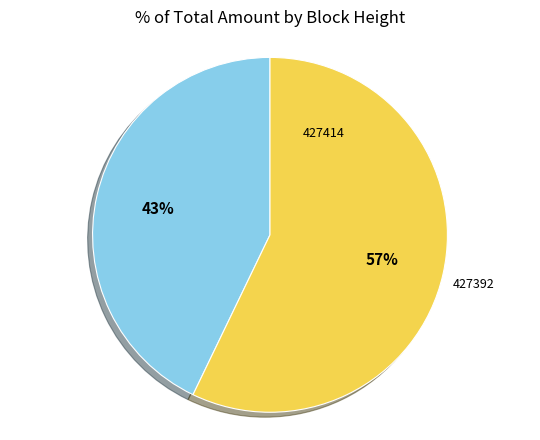

Is there a majority slice in this chart?

Yes